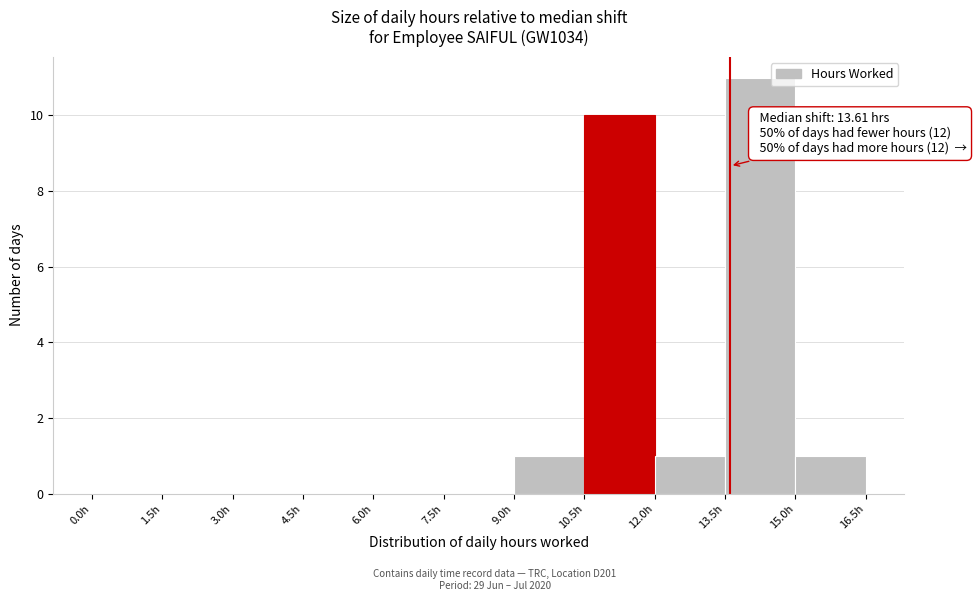

Which range on the x-axis has the tallest bar?

13.5 to 15.0